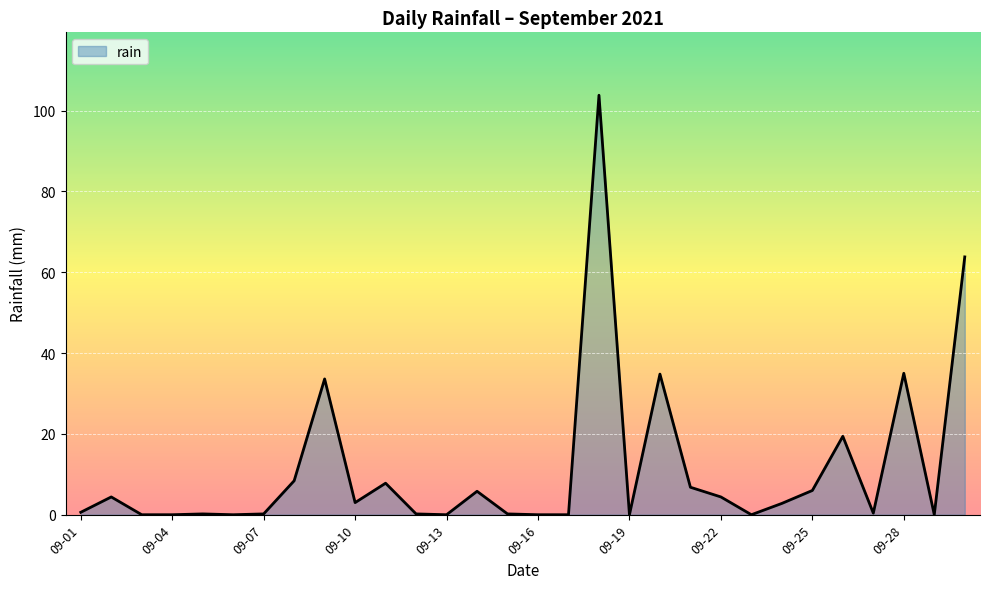

What is the greatest value displayed?

103.8